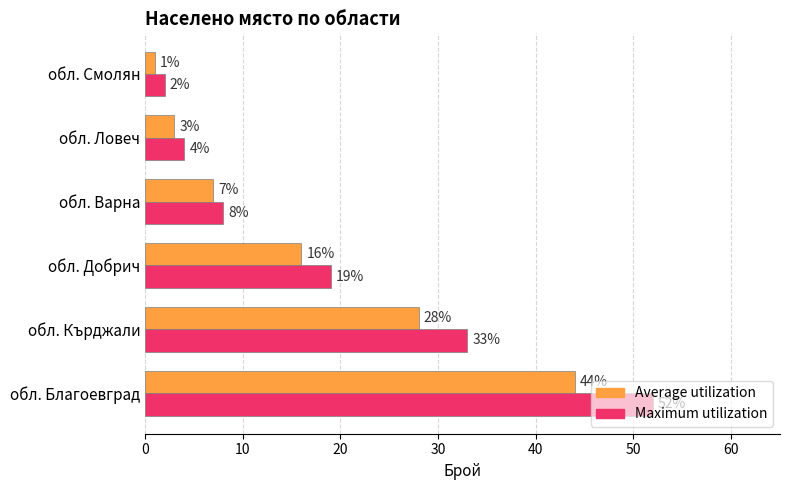

What is the sum of the Average utilization values at обл. Варна and обл. Ловеч?

10